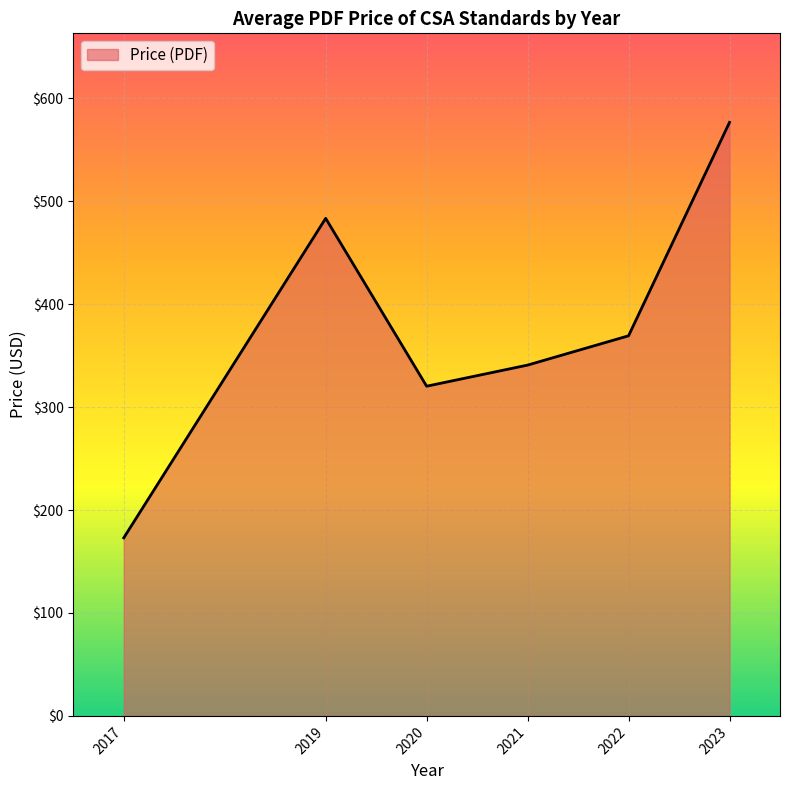

List the labels in order of value, largest first.

2023, 2019, 2022, 2021, 2020, 2017